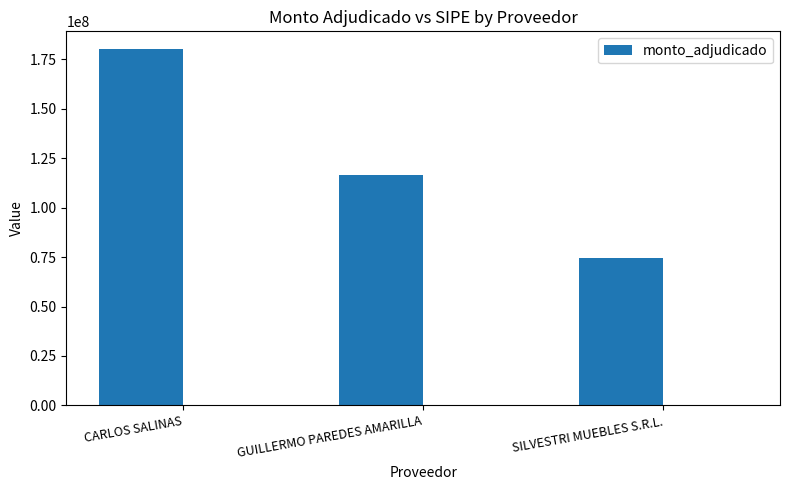

Which category has the highest value across all series?

CARLOS SALINAS